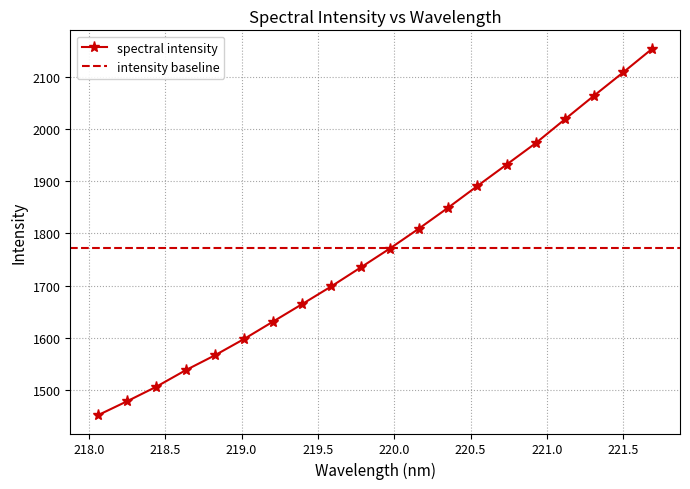

Rank the categories by value from highest to lowest.

221.6902, 221.4993, 221.3083, 221.1174, 220.9264, 220.7354, 220.5444, 220.3533, 220.1623, 219.9712, 219.7801, 219.589, 219.3979, 219.2067, 219.0156, 218.8244, 218.6332, 218.442, 218.2508, 218.0596